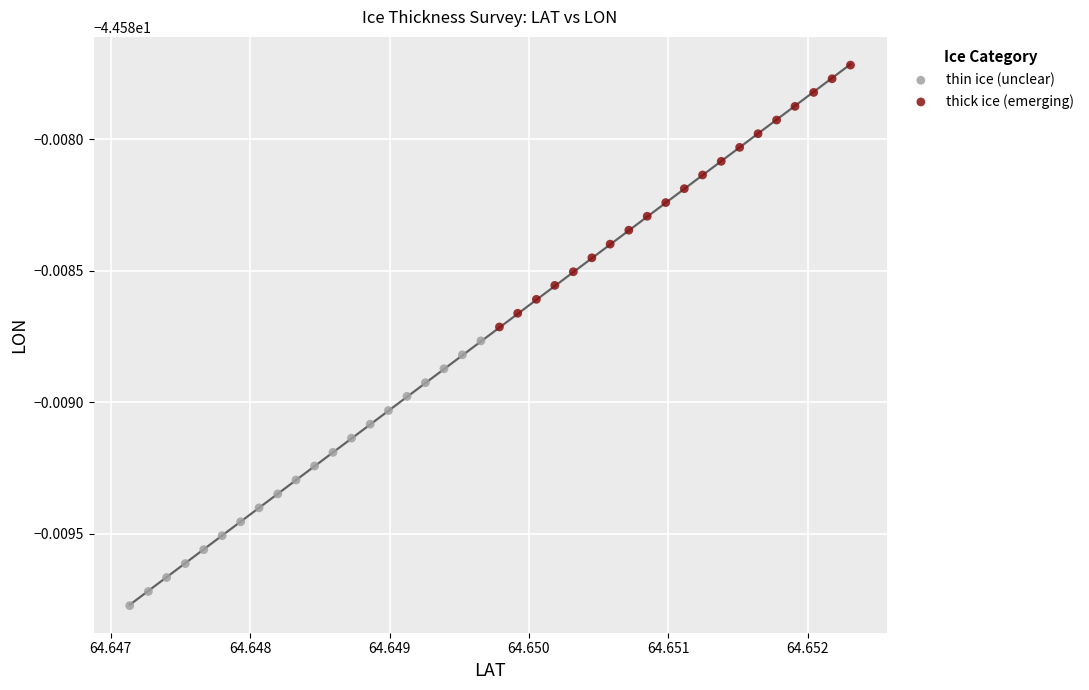

What are all the series names shown in the legend?

thin ice (unclear), thick ice (emerging)